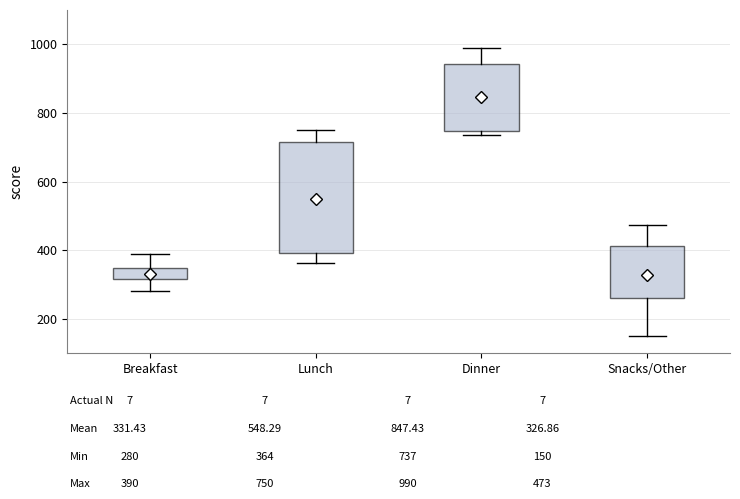

Which box is the tallest, from its lower edge to its upper edge?

Lunch